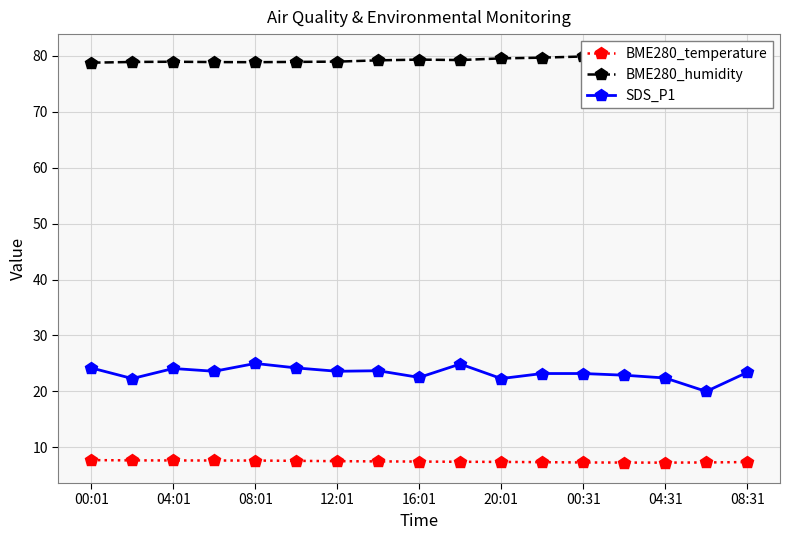

True or false: BME280_temperature and SDS_P1 intersect in this chart.

False